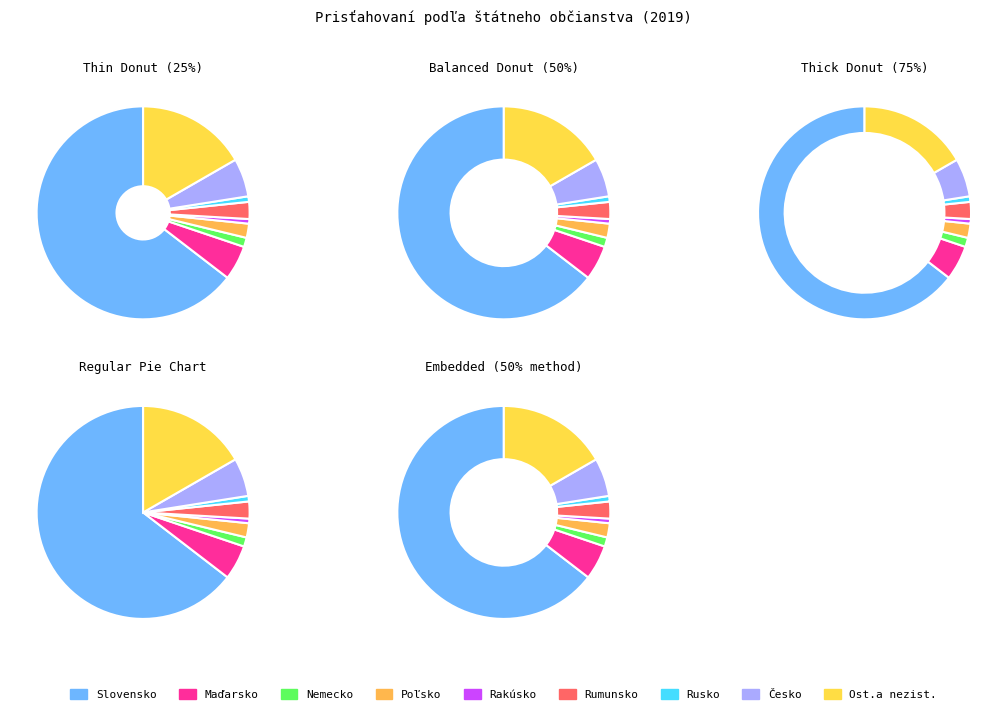

Is it true that Slovensko is 79% of the pie?

False